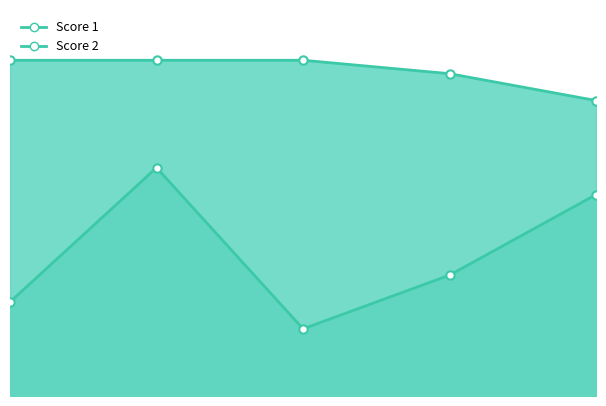

Count the number of data series in this chart.

2